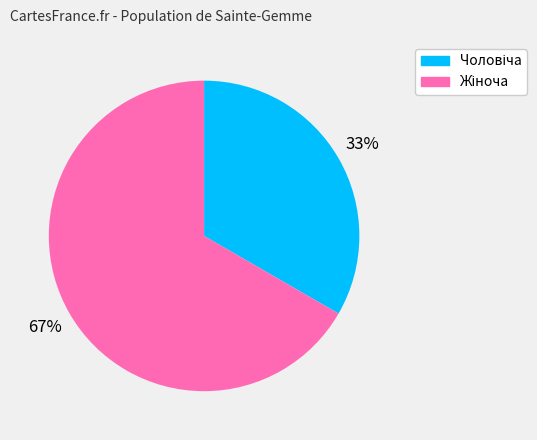

To the nearest percent, what is the average slice percentage?

50%